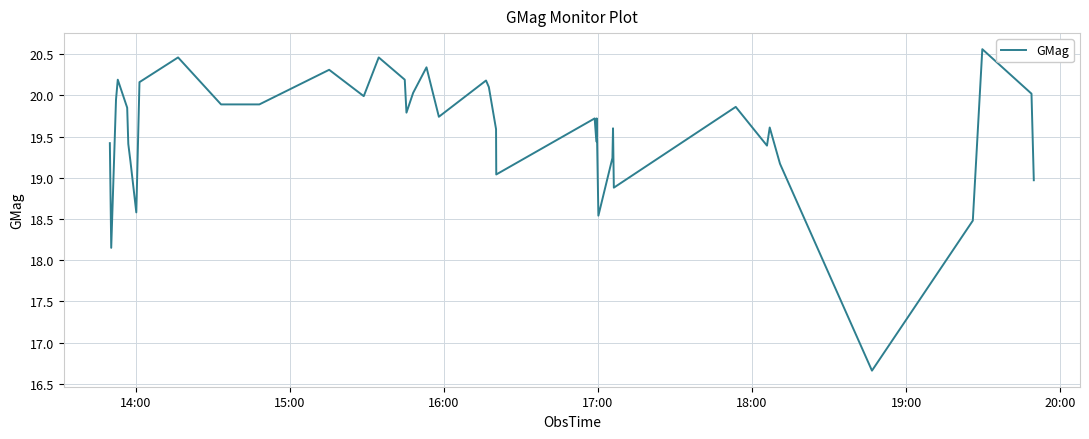

What is the greatest value displayed?

20.6